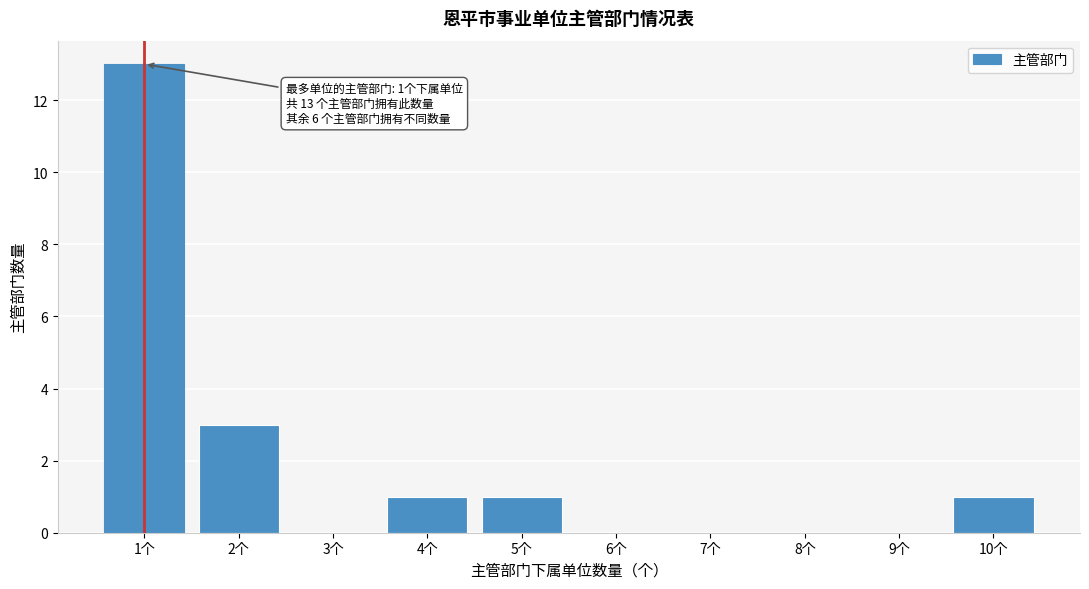

Reading left to right, extract all data points from this chart.

1个=13	2个=3	3个=0	4个=1	5个=1	6个=0	7个=0	8个=0	9个=0	10个=1